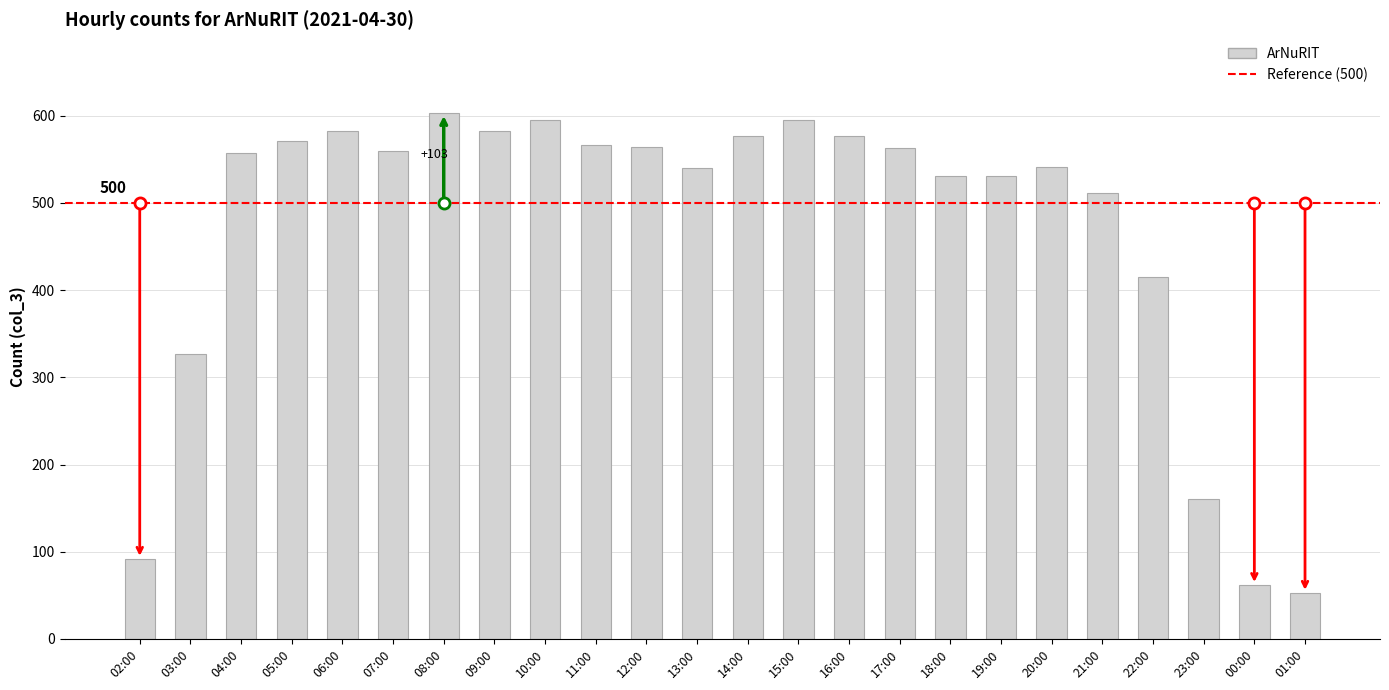

Which has a higher value, 19:00 or 09:00?

09:00